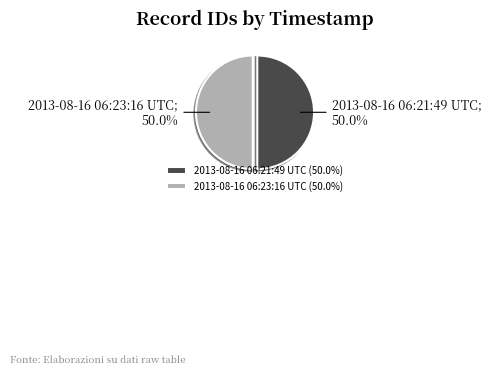

Is it true that 2013-08-16 06:23:16 UTC is 45% of the pie?

False